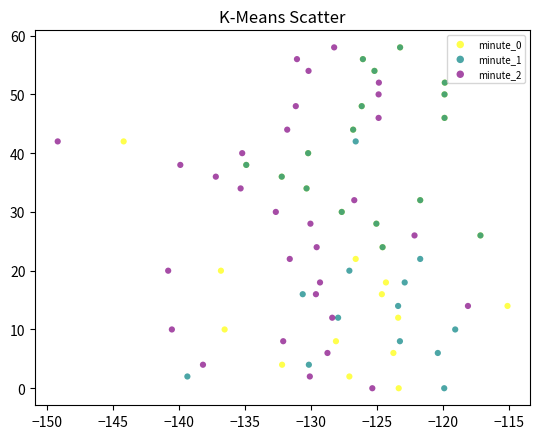

What are all the series names shown in the legend?

minute_0, minute_1, minute_2